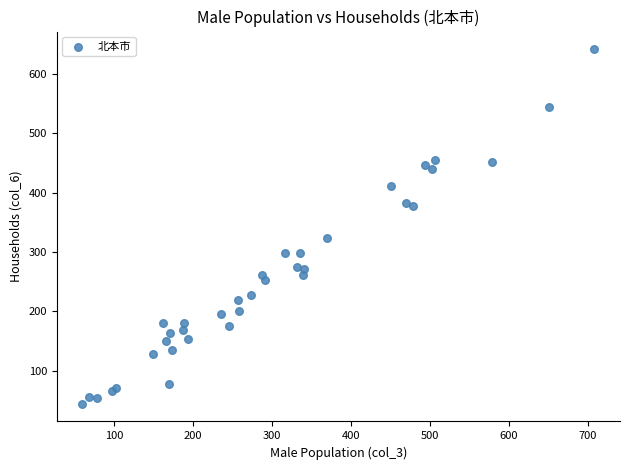

What Y value in the scatter plot is closest to 343?

323